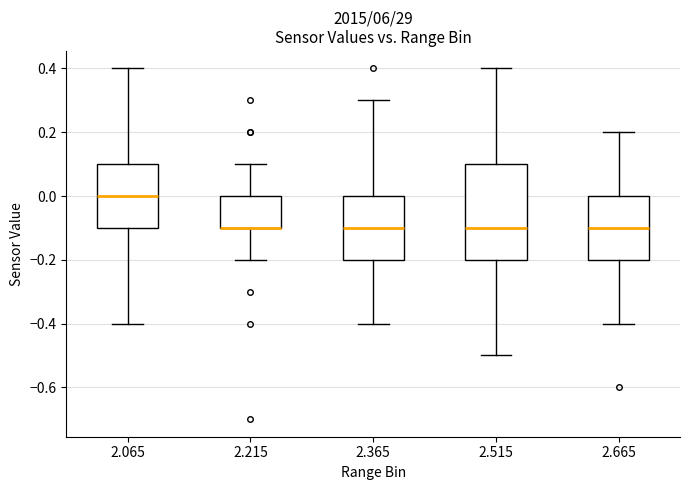

Where is the upper edge of the box at x = 2.365 on the y-axis? The values are not printed on the chart, so give them approximately, as read against the axis.

0.0